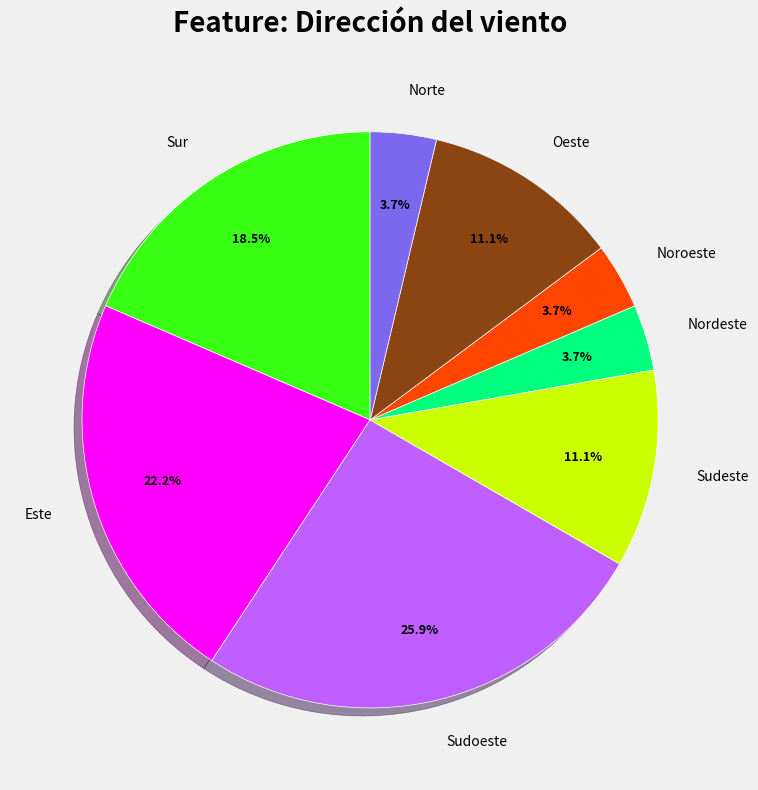

To the nearest percent, what is the difference between the largest and smallest slice percentages?

22%